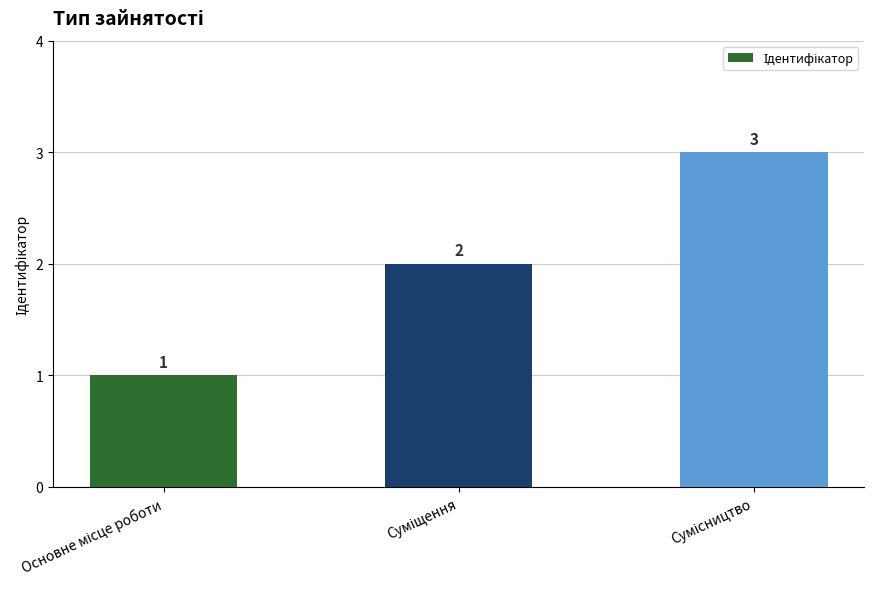

What is the value of the 2nd bar from the left?

2